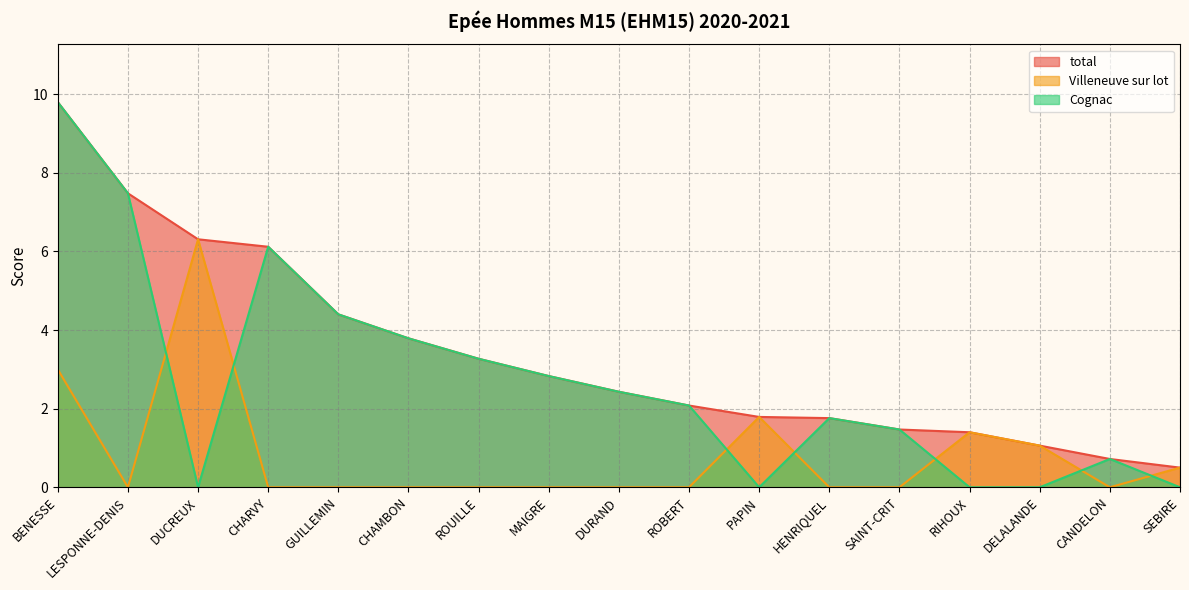

What is the average value of the Villeneuve sur lot series?

0.8